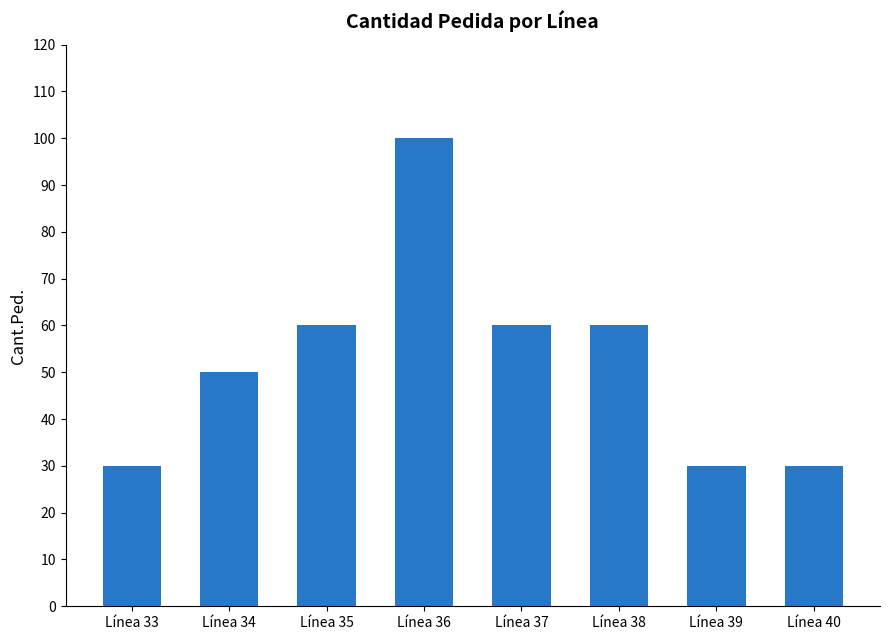

Count the number of categories in the chart.

8